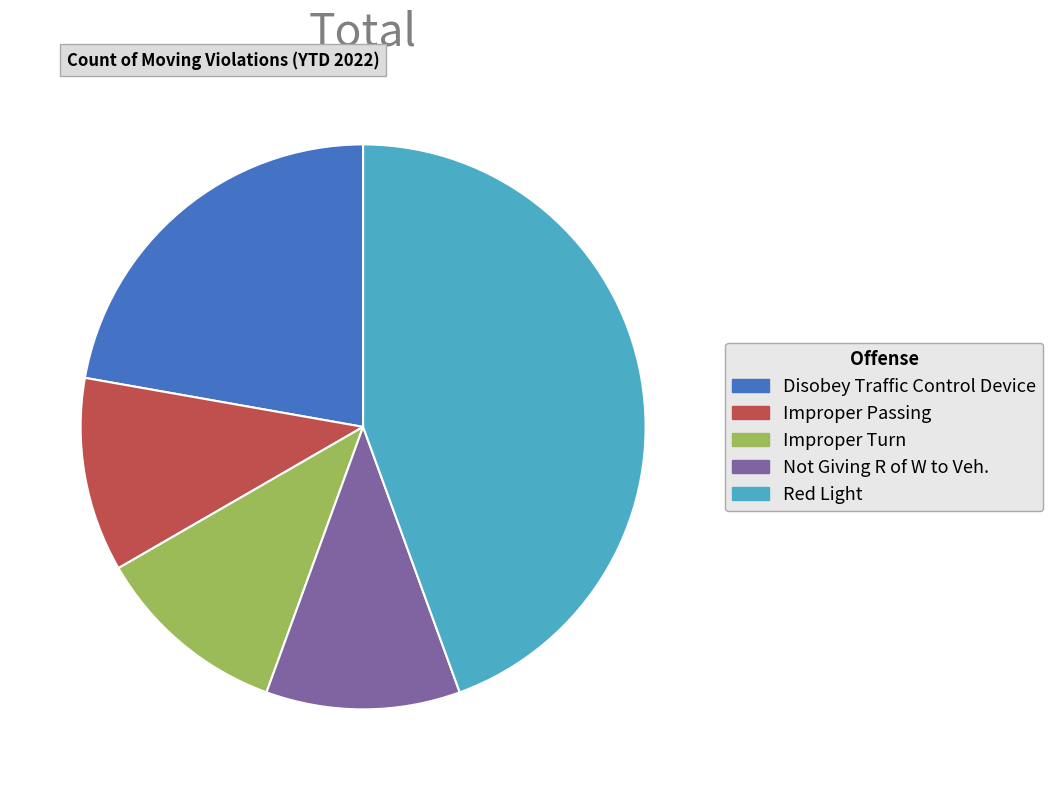

Between Red Light and Improper Passing, which is larger?

Red Light